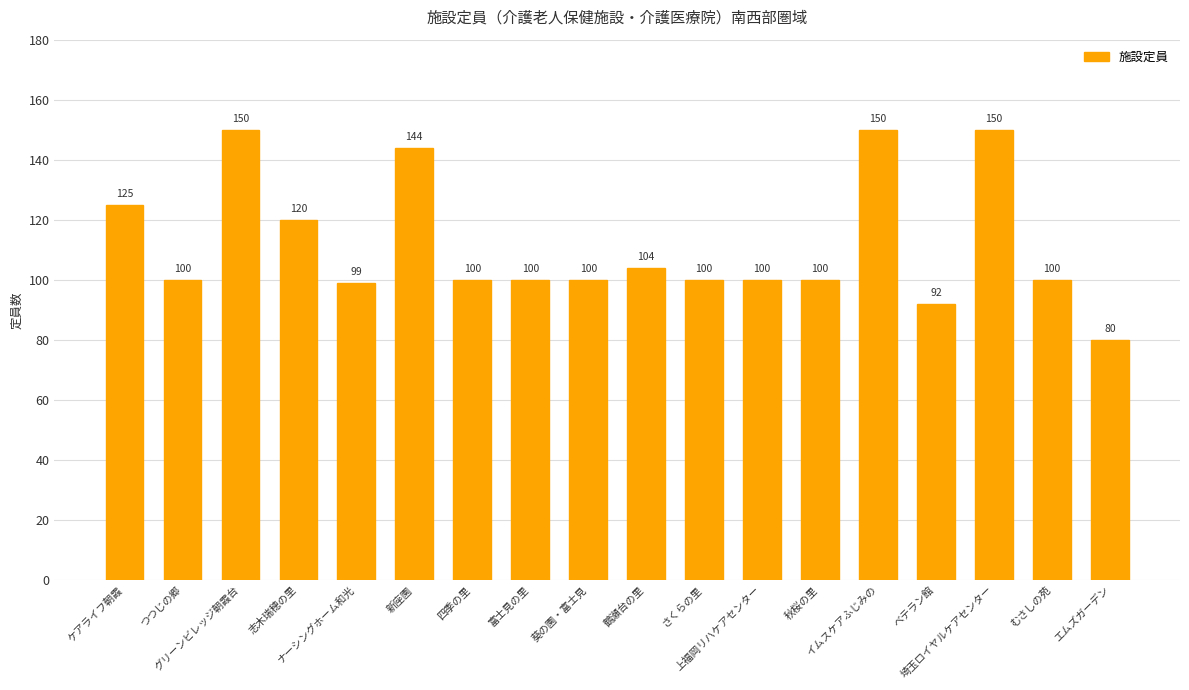

What is the label of the 2nd bar from the left?

つつじの郷